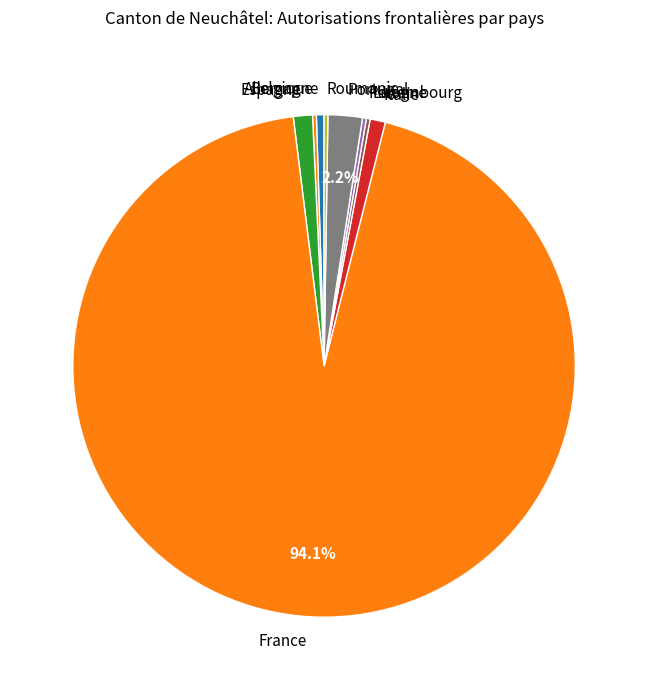

Which slice is the largest?

France